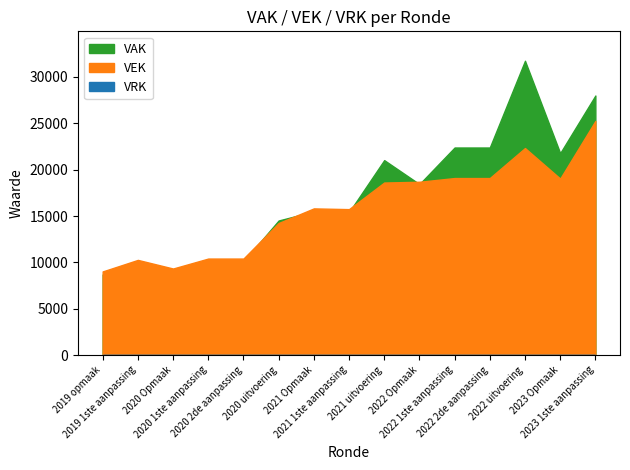

How many lines are shown in the chart?

3